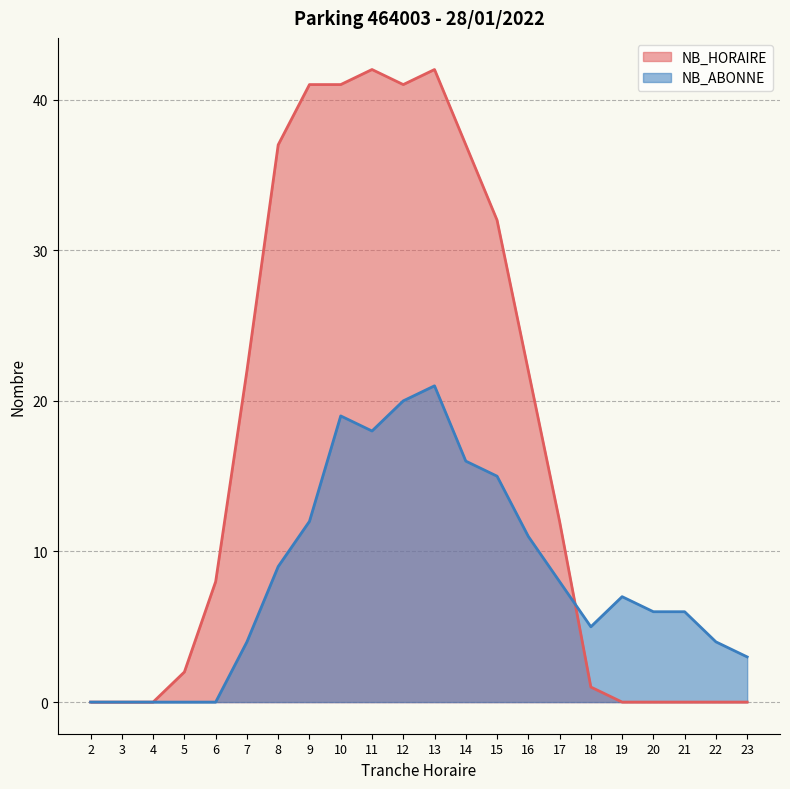

What are all the series names shown in the legend?

NB_HORAIRE, NB_ABONNE